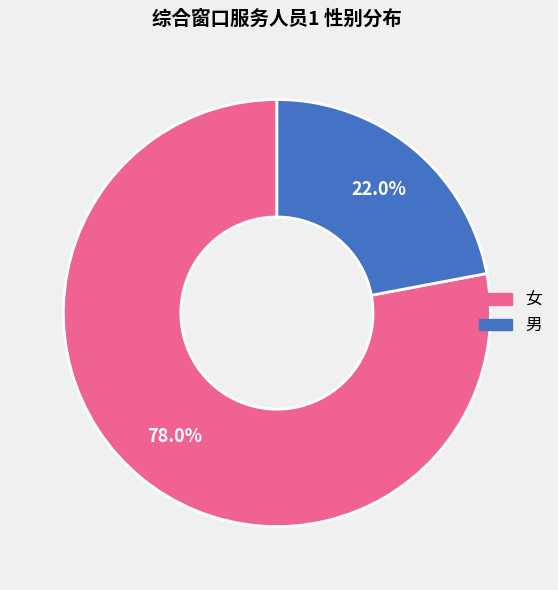

To the nearest percent, what is the difference between the 男 and 女 slice percentages?

56%